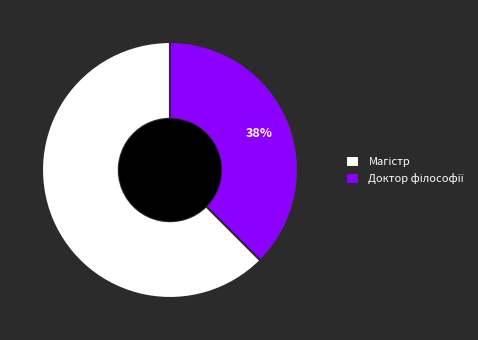

To the nearest percent, what is the average slice percentage?

50%